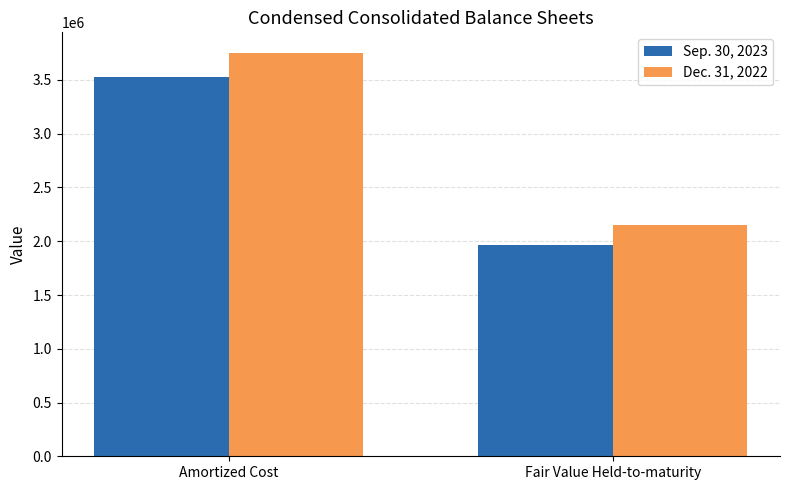

Reading left to right, what are all the values shown in this chart?

Sep. 30, 2023: Amortized Cost=3526455	Fair Value Held-to-maturity=1969318
Dec. 31, 2022: Amortized Cost=3755297	Fair Value Held-to-maturity=2155587